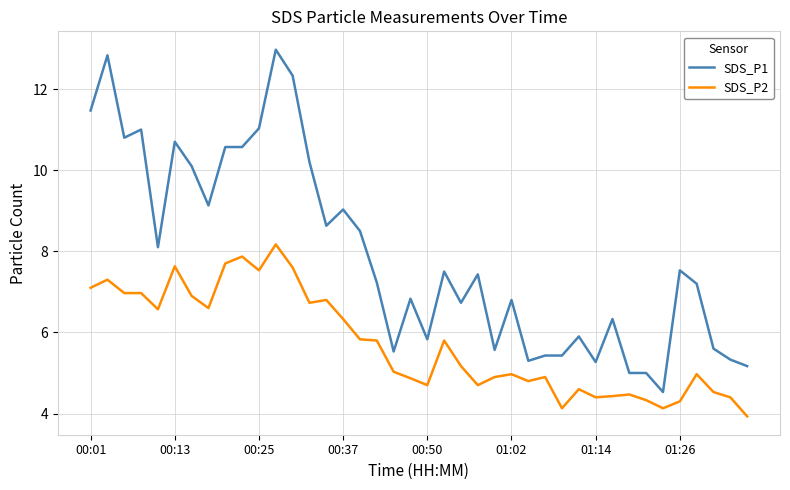

Which series has the largest total across all categories?

SDS_P1